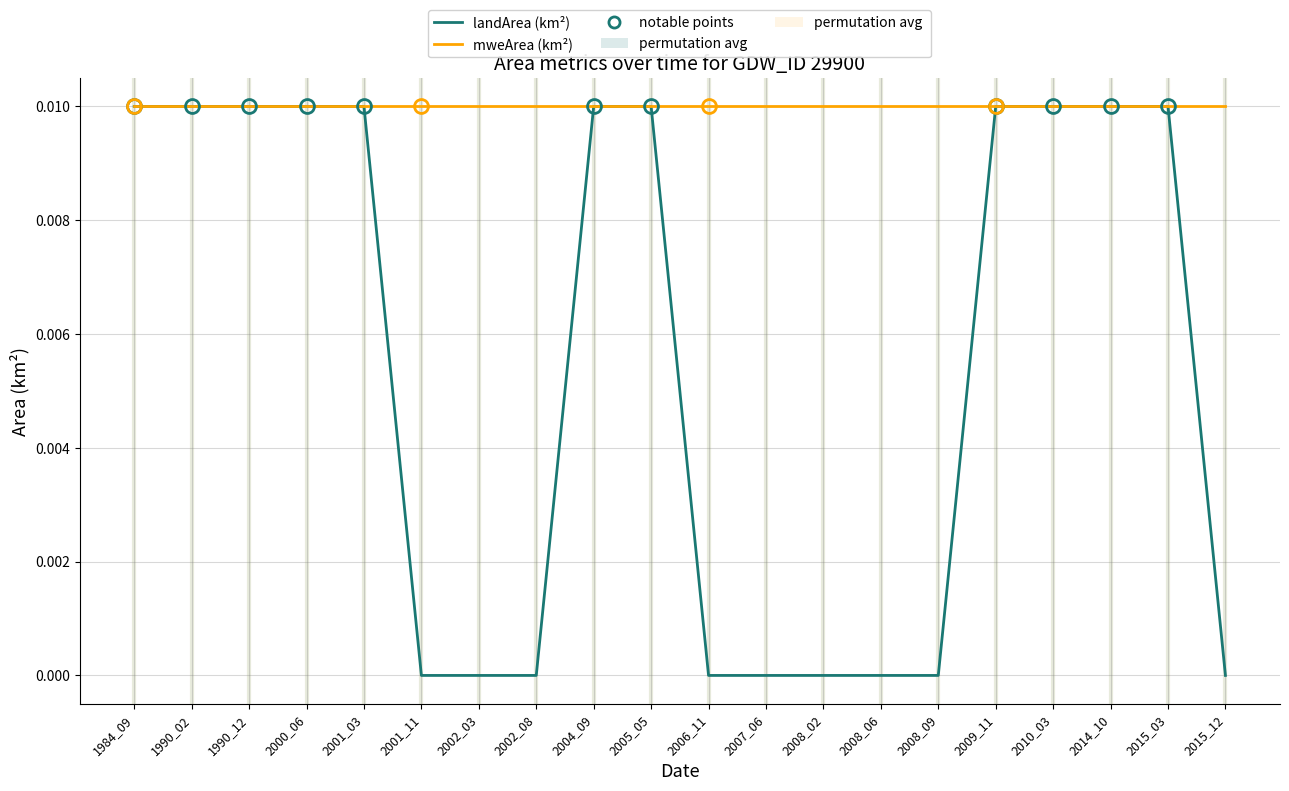

What is the sum of all landArea (km²) values?

0.1